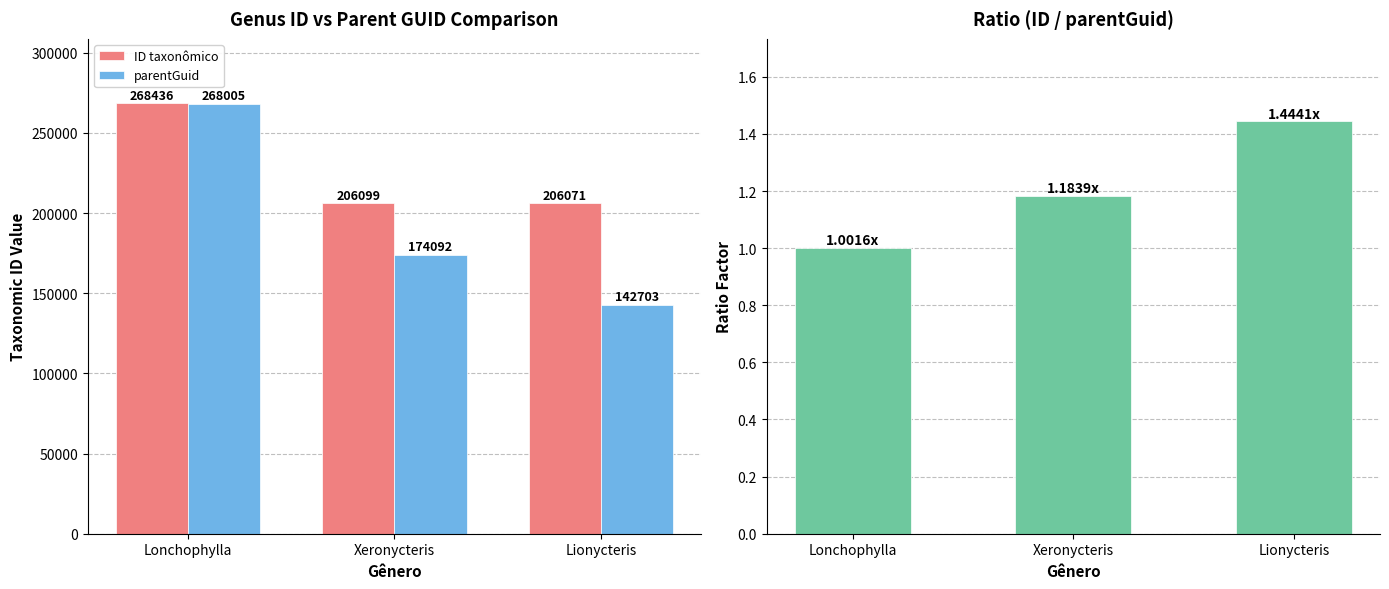

What is the difference between the maximum and minimum values in the ID taxonômico series?

62365